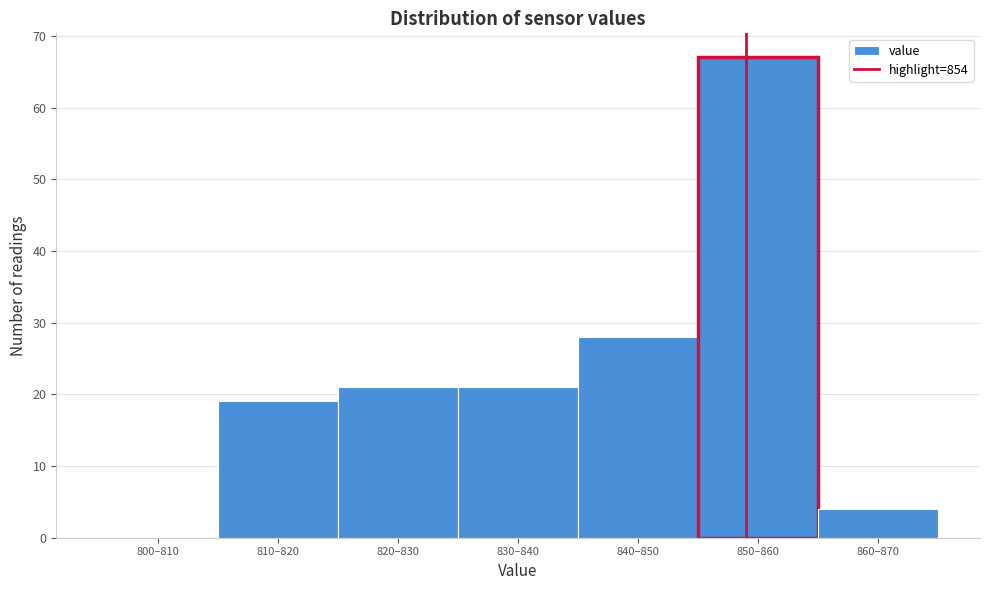

Reading left to right, list all the values displayed in this chart.

800–810=0	810–820=19	820–830=21	830–840=21	840–850=28	850–860=67	860–870=4